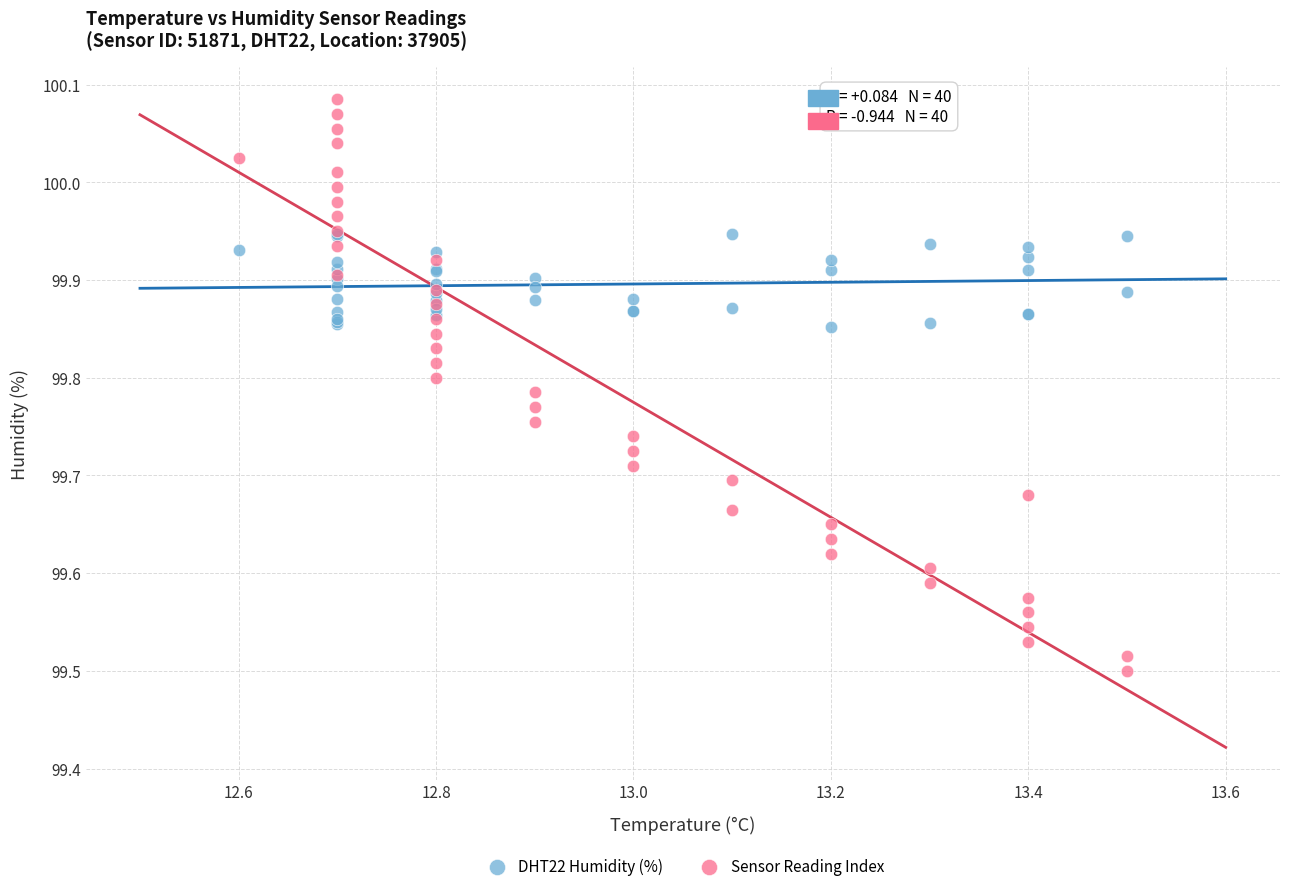

Which series reaches the maximum Y coordinate?

Sensor Reading Index